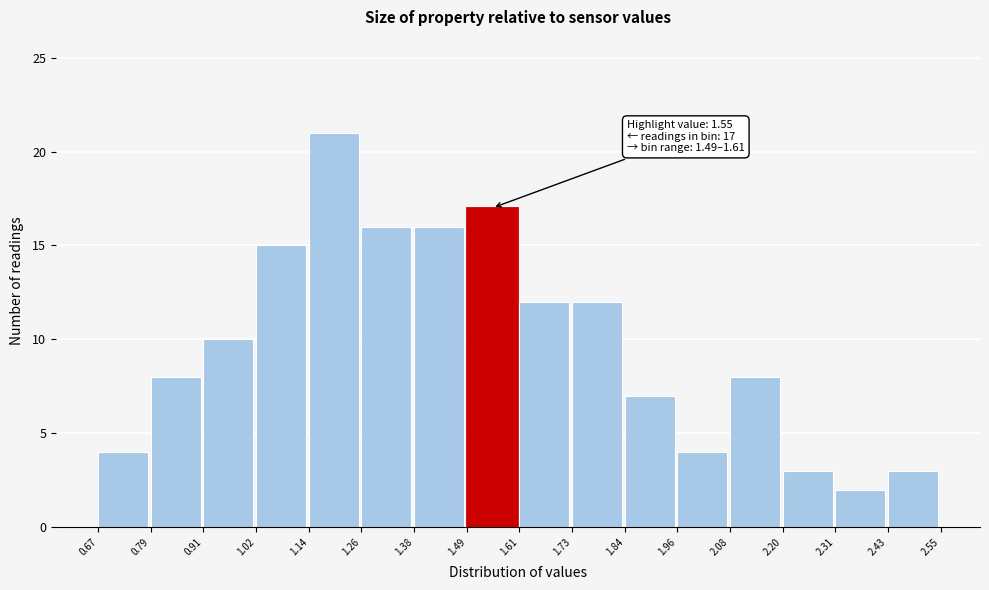

Which range on the x-axis has the tallest bar?

1.14 to 1.26